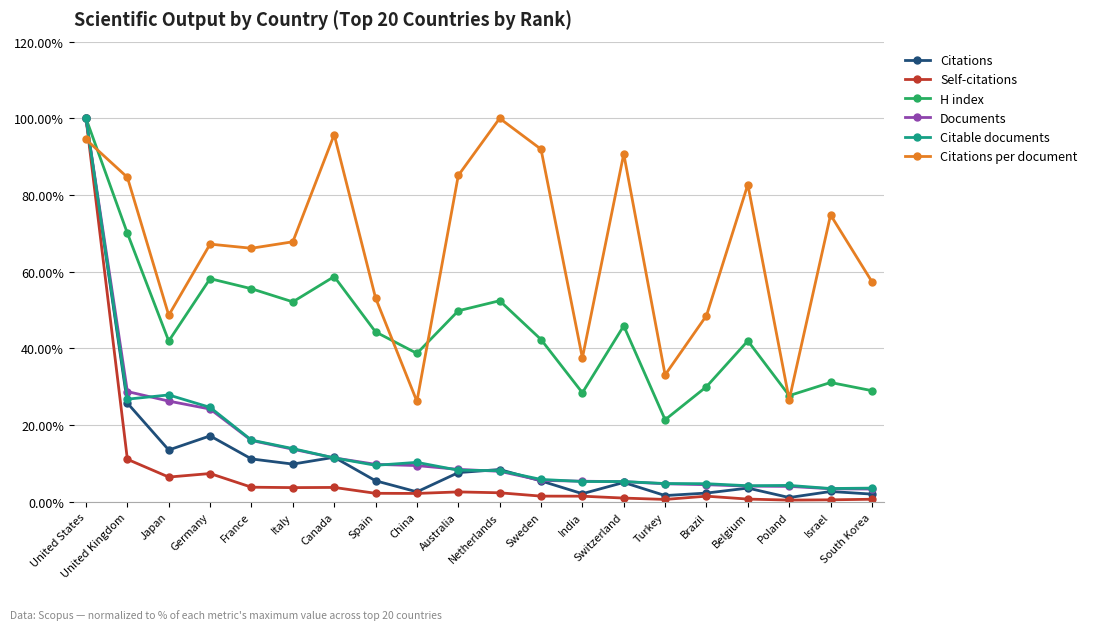

What is the difference between the highest and lowest values at France?

62.3